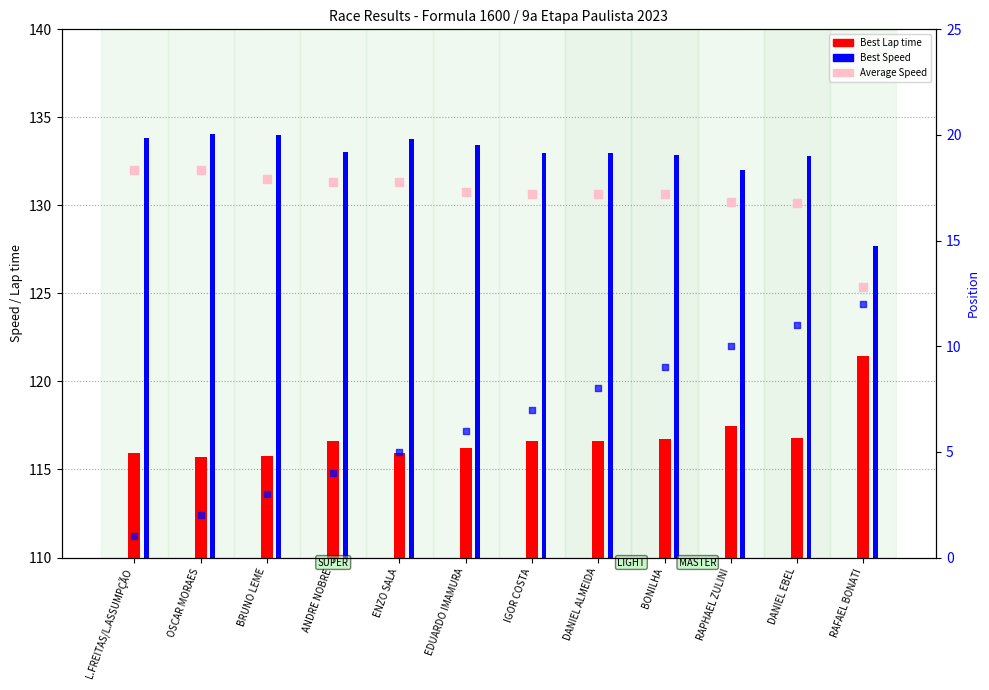

Which series reaches the minimum Y coordinate?

Position rank